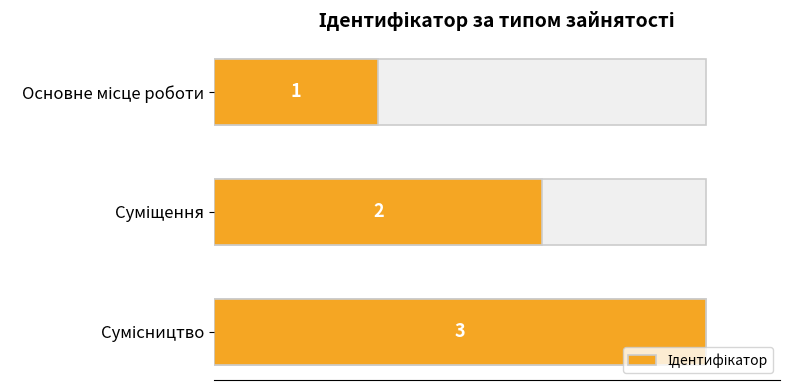

Are the bars grouped side by side (vs. stacked)?

No